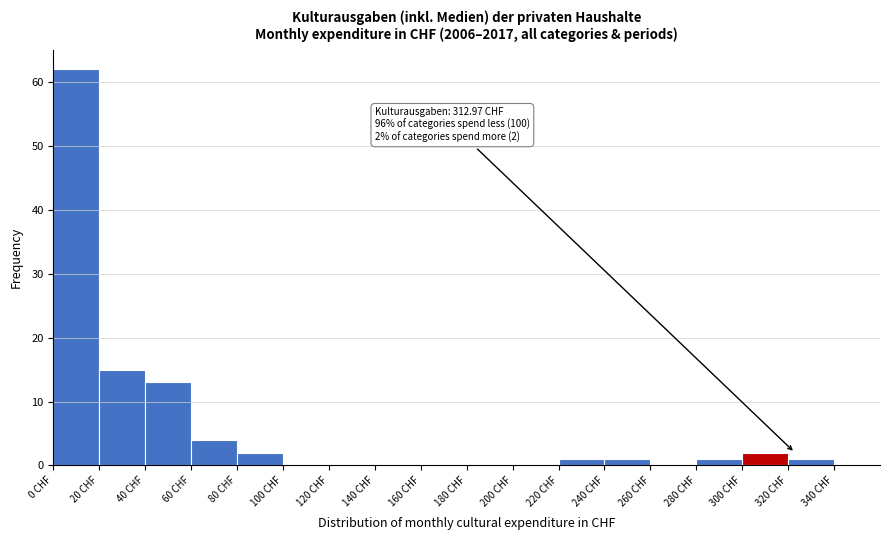

Which range on the x-axis has the tallest bar?

0 to 20